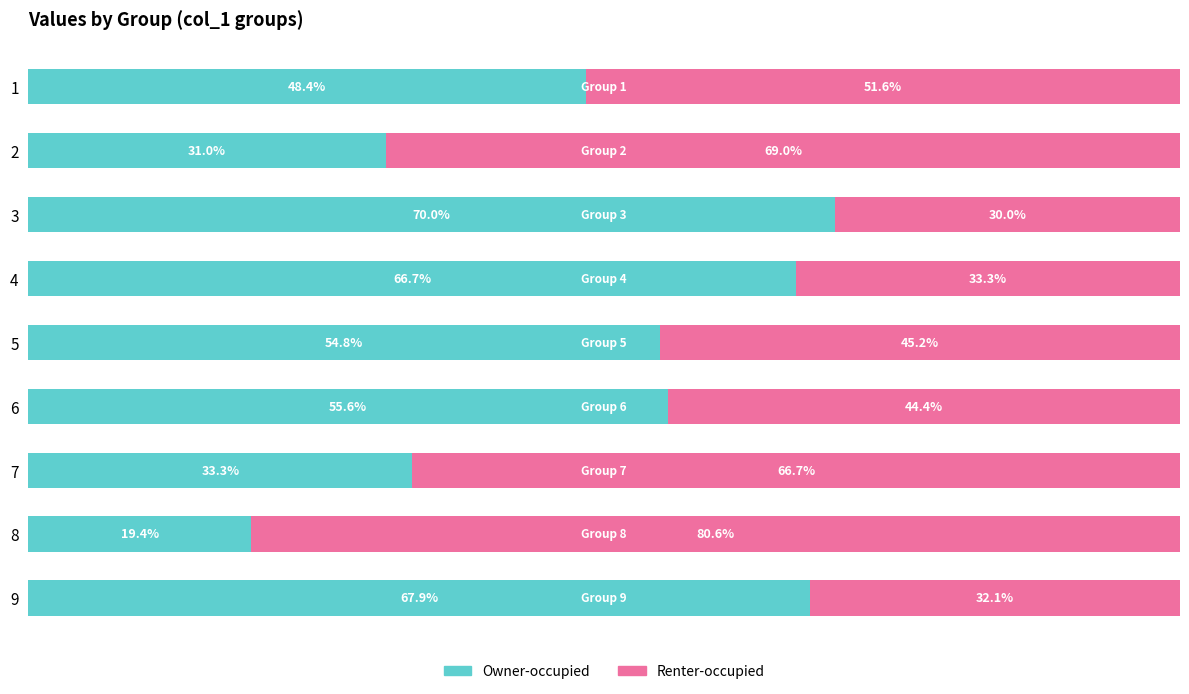

List the labels in order of Owner-occupied value, largest first.

3, 9, 4, 6, 5, 1, 7, 2, 8